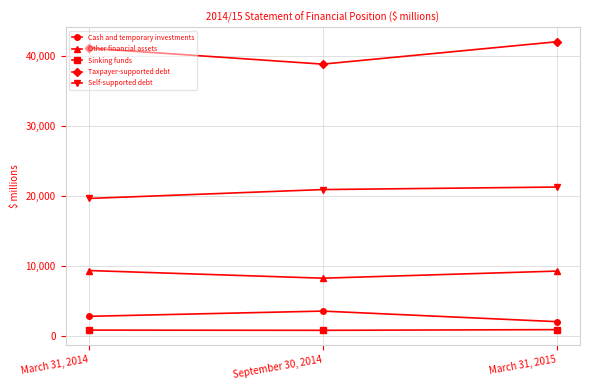

At which label is Other financial assets closest to 8790?

March 31, 2015